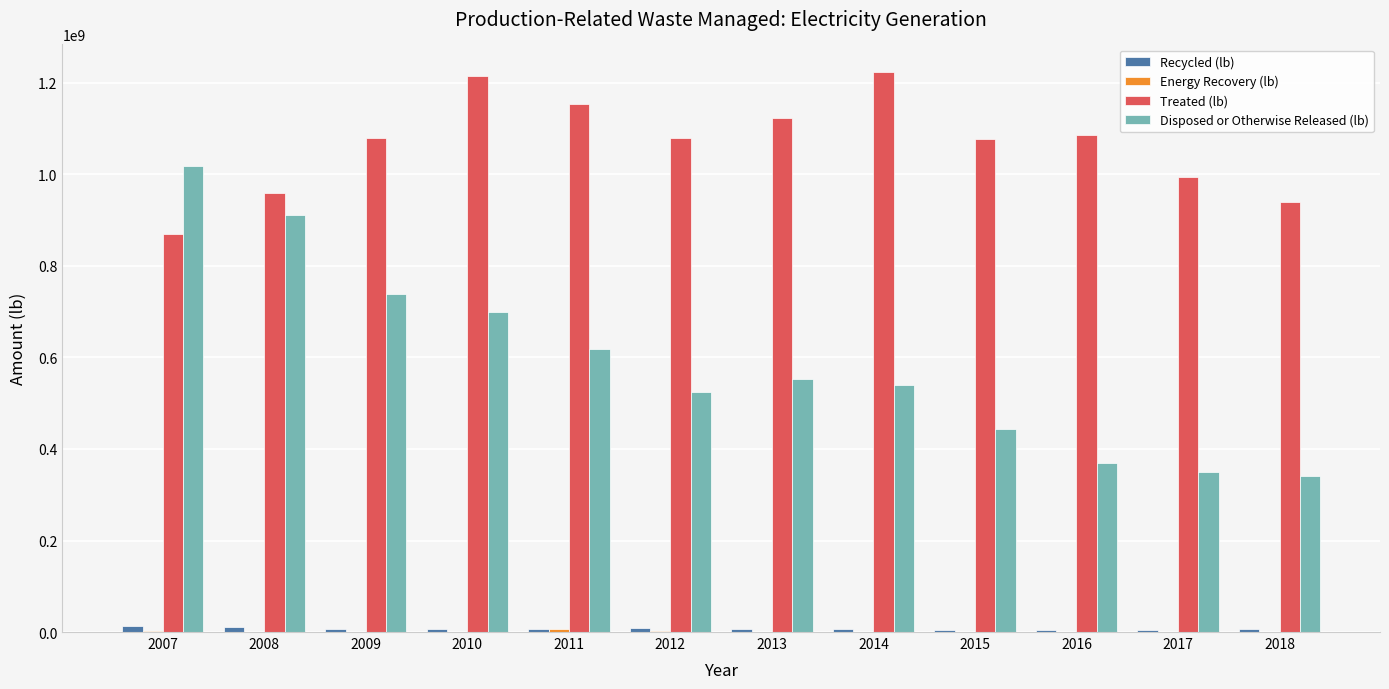

Does the chart contain stacked bars?

No